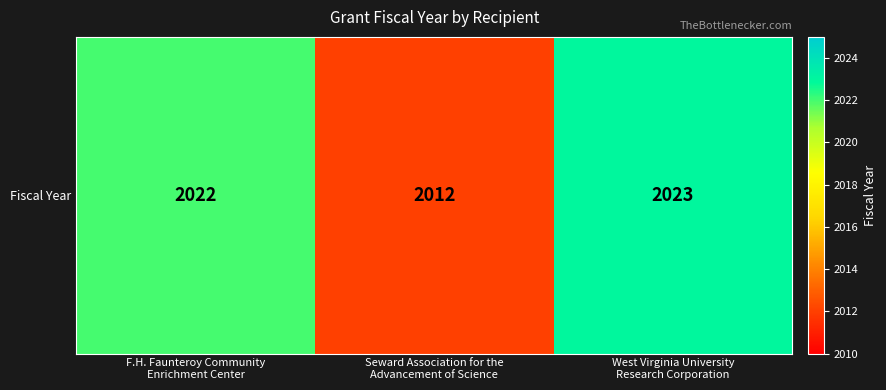

Which category has the lowest value across all series?

Seward Association for the
Advancement of Science